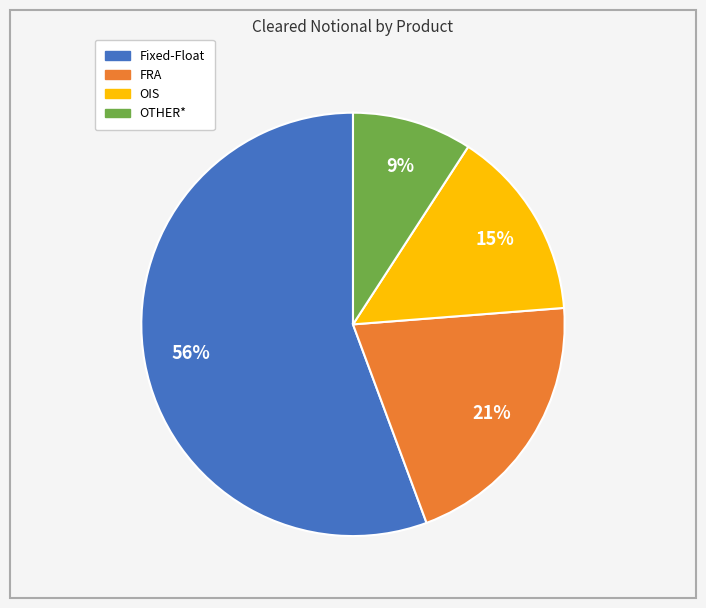

Which slice is the largest?

Fixed-Float